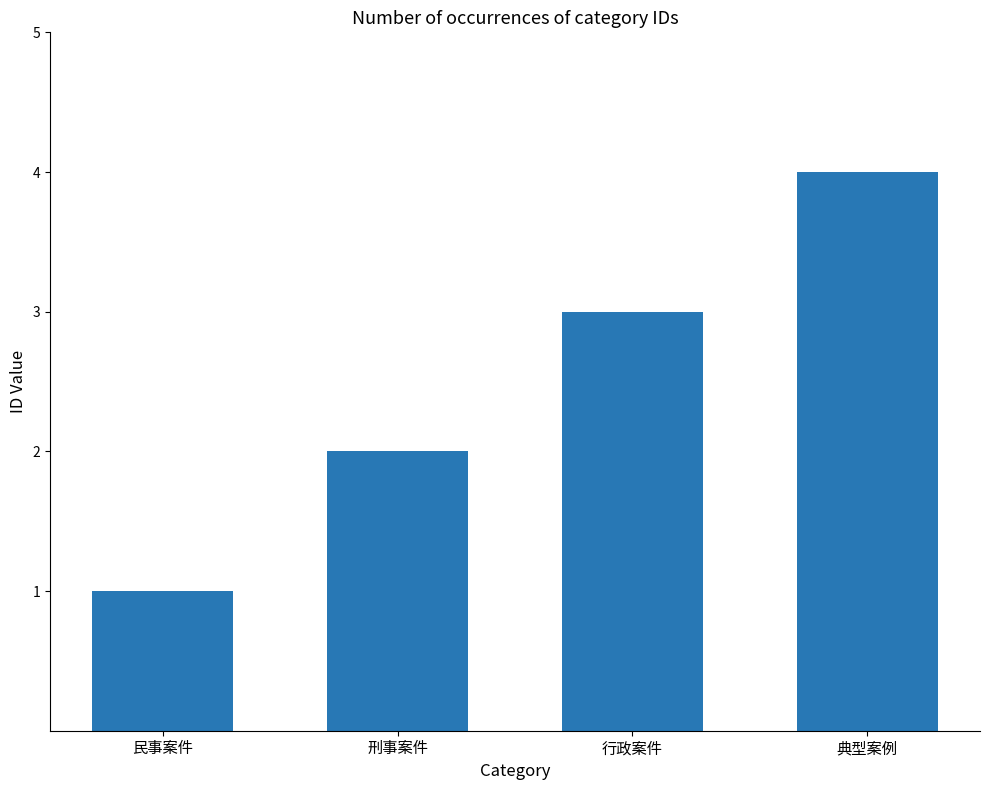

List the labels in order of value, smallest first.

民事案件, 刑事案件, 行政案件, 典型案例